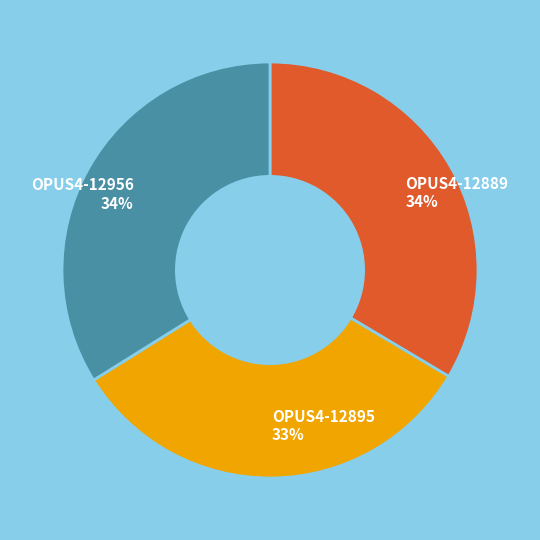

Combined, do OPUS4-12889 and OPUS4-12895 account for over 50%?

Yes